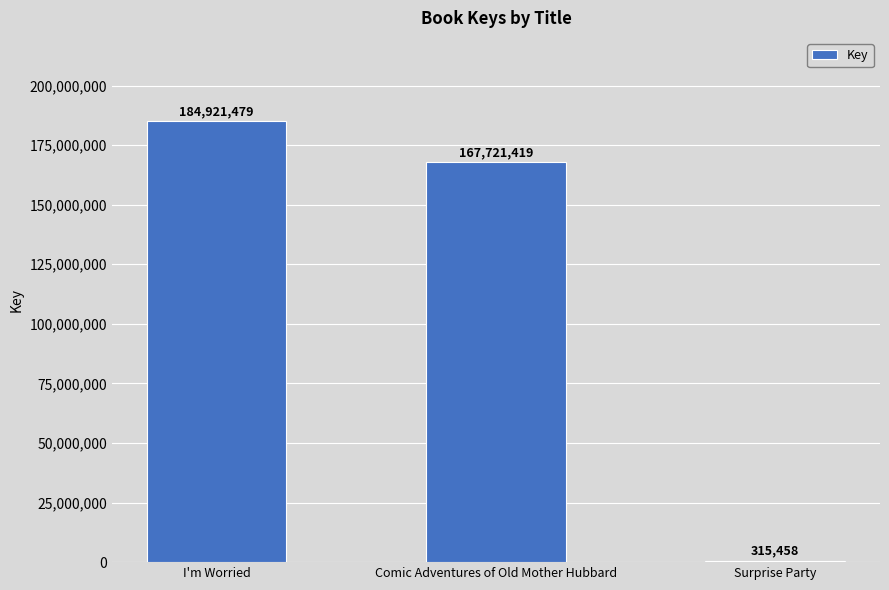

The chart shows a value of 315458 at Surprise Party. True or false?

True